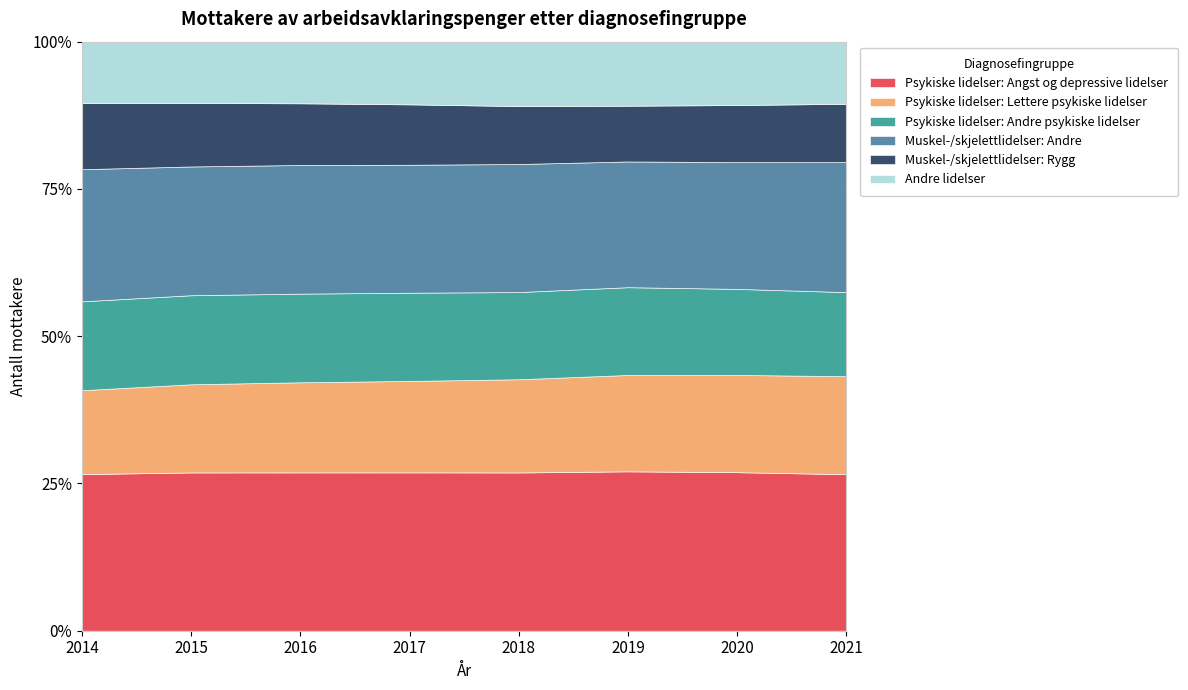

Count the number of categories in the chart.

8